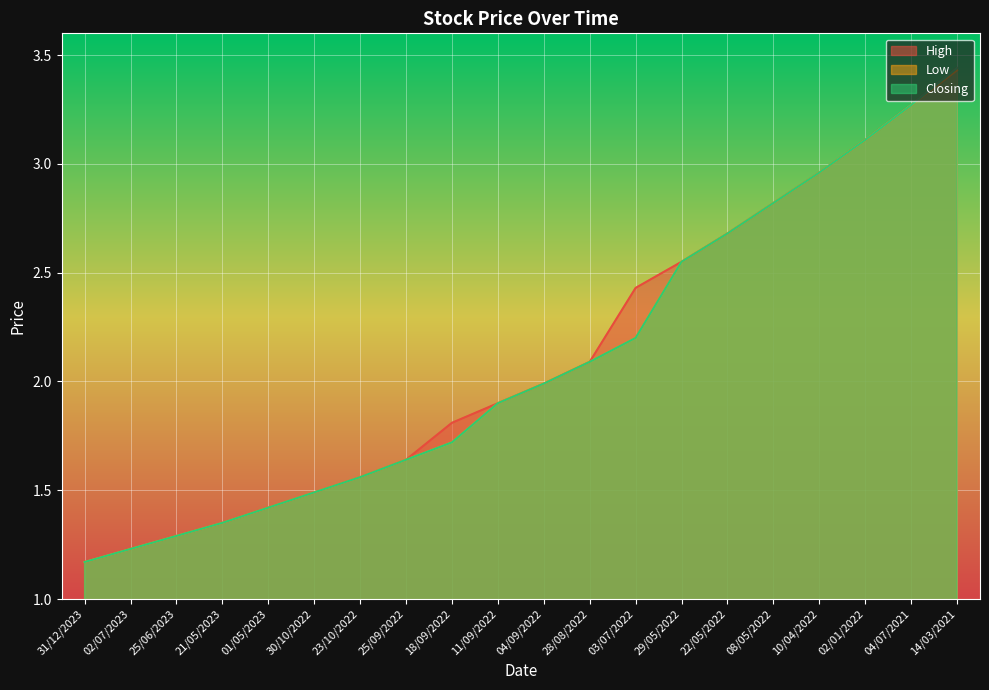

True or false: Closing and Low cross at least once.

False